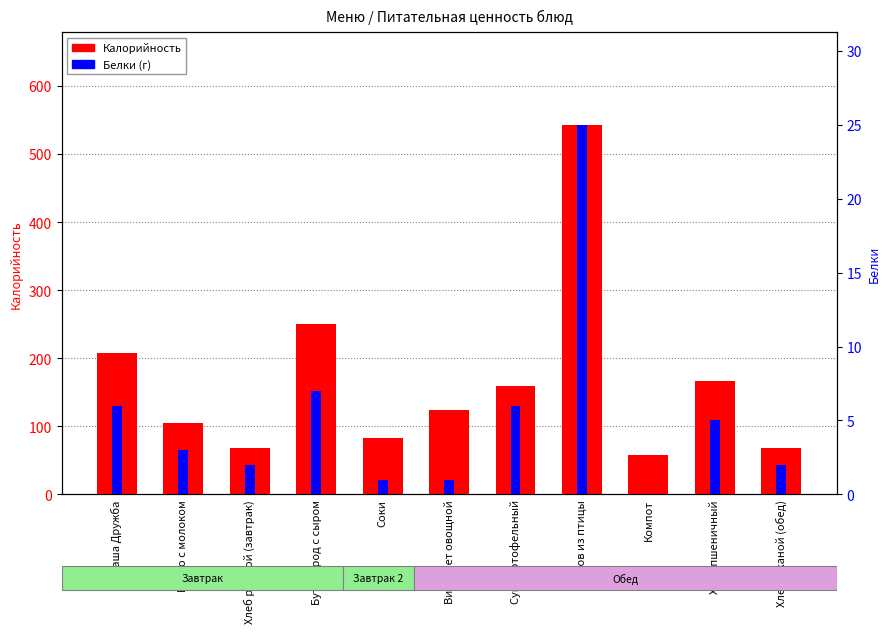

What is the difference between the Калорийность values at Хлеб ржаной (обед) and Плов из птицы?

475